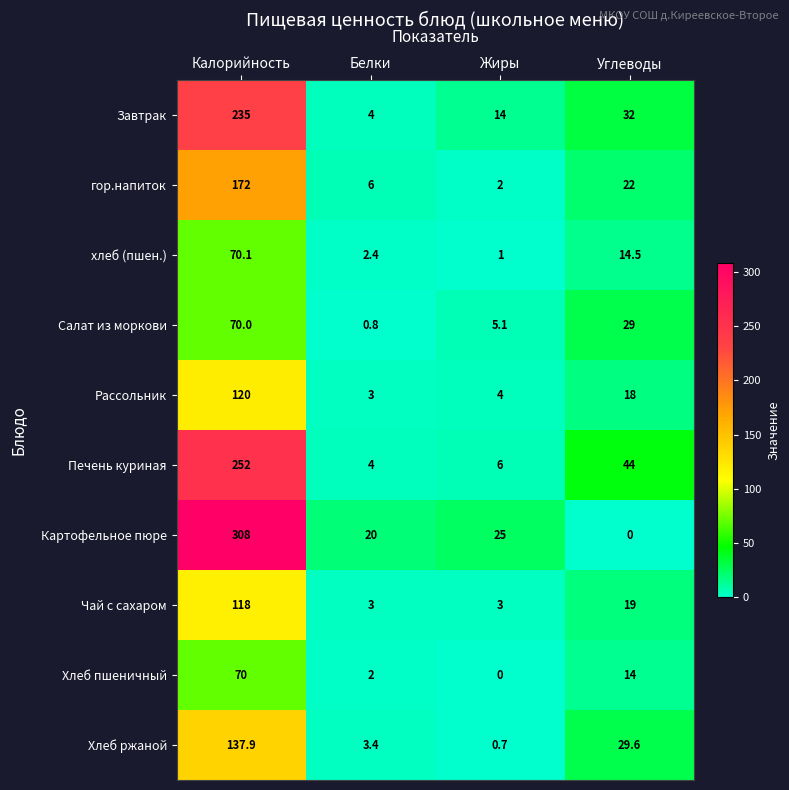

List the labels in order of гор.напиток value, smallest first.

Жиры, Белки, Углеводы, Калорийность